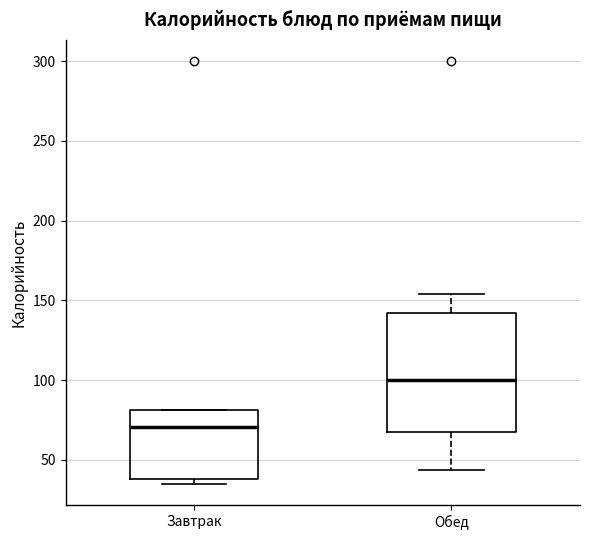

Reading left to right, read every box against the y-axis: the position of its median line, the range the box covers, and the ends of its whiskers. The values are not printed on the chart, so give them approximately, as read against the axis.

Завтрак: median 70, box 40 to 80, whiskers 35 to 80
Обед: median 100, box 65 to 140, whiskers 45 to 155